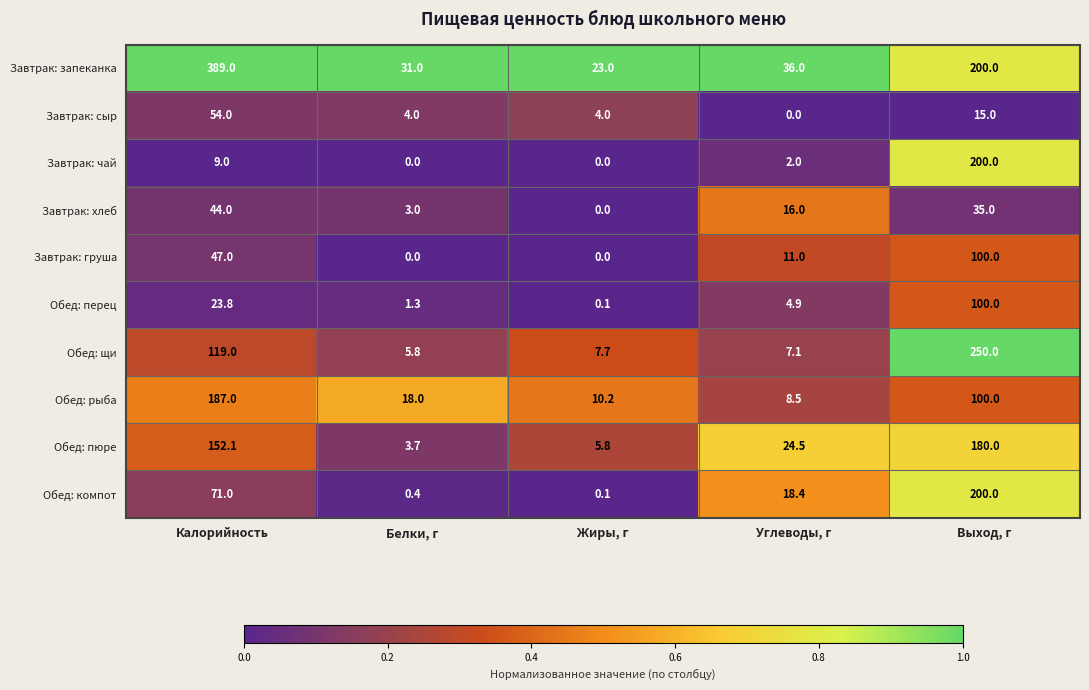

What is the sum of the Завтрак: чай values at Углеводы, г and Жиры, г?

2.0